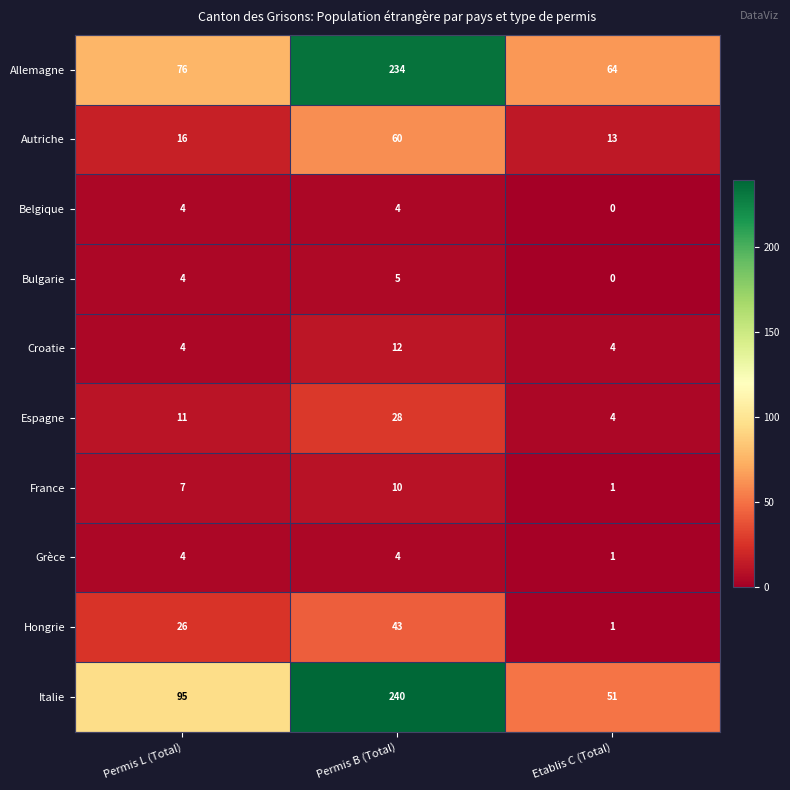

Which series has the largest total across all categories?

Italie